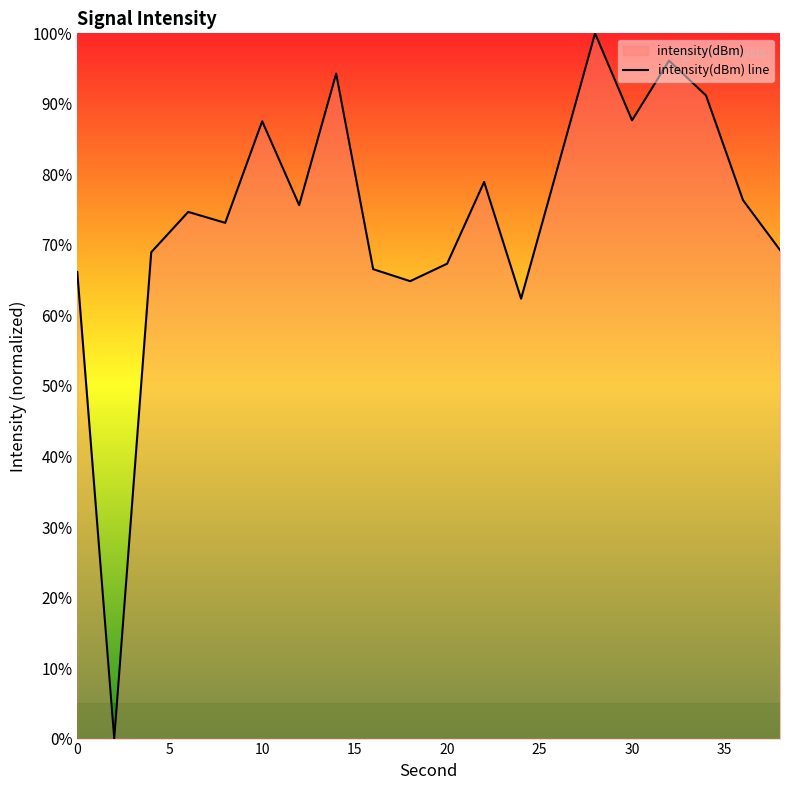

Between 20 and 18, which is larger?

20